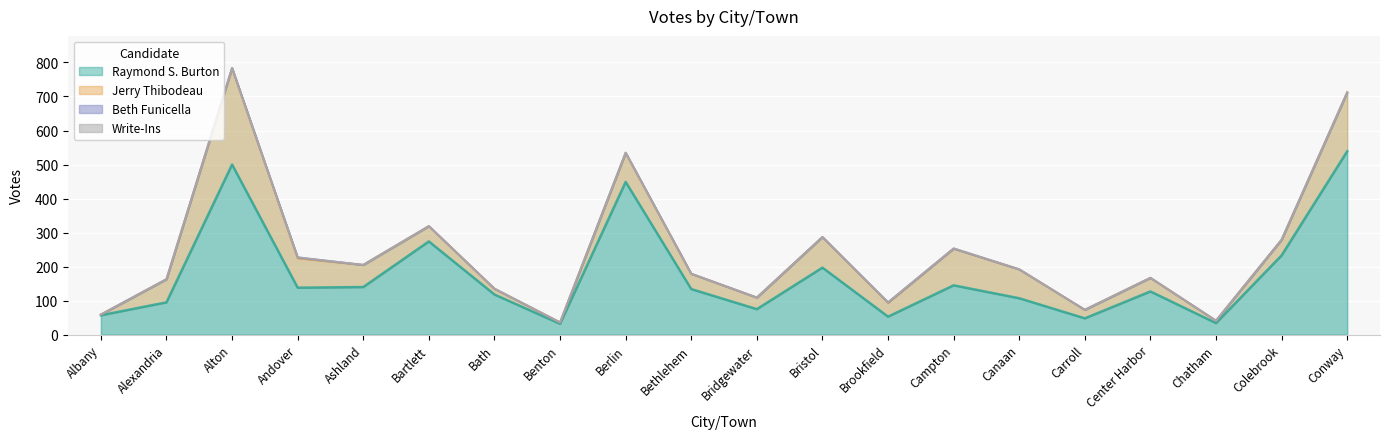

Which category has the lowest value across all series?

Albany